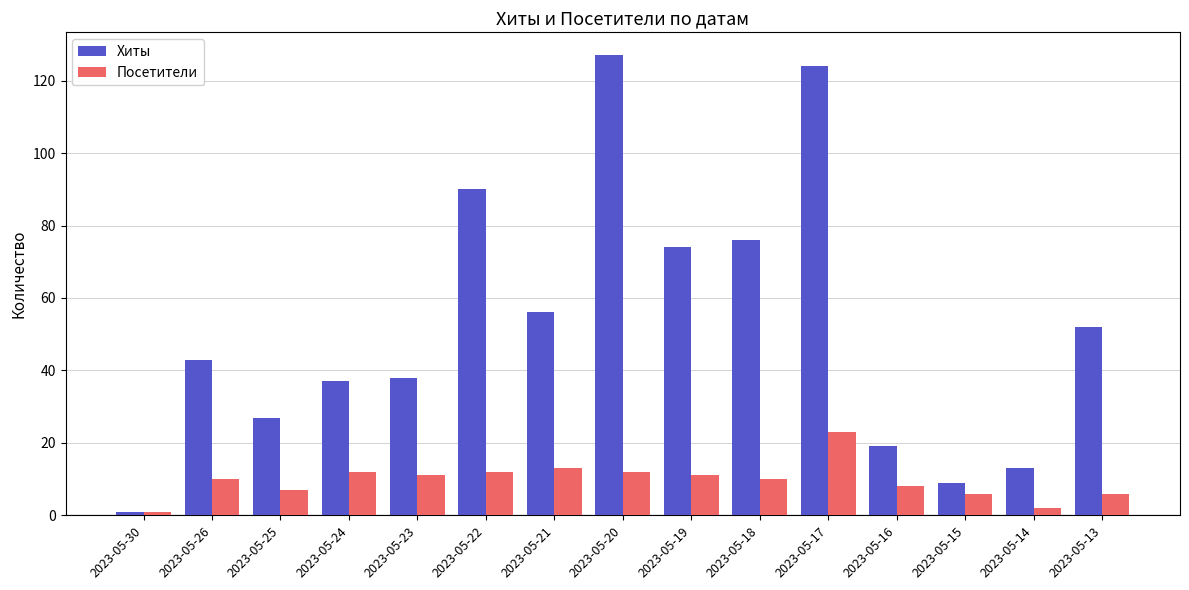

At which label does Хиты reach its minimum?

2023-05-30